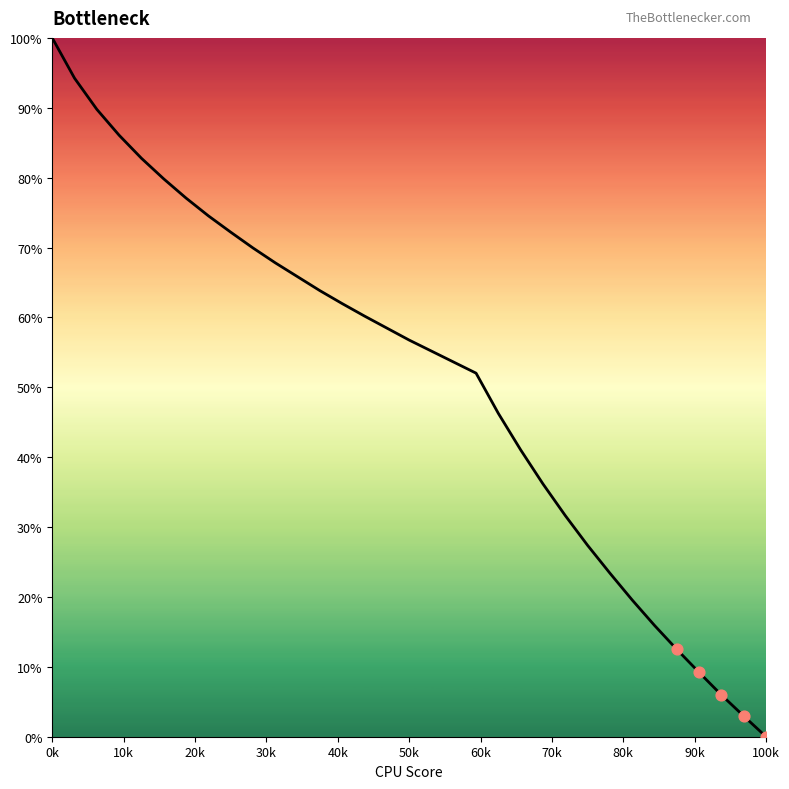

What is the difference between the maximum and minimum values?

100.0